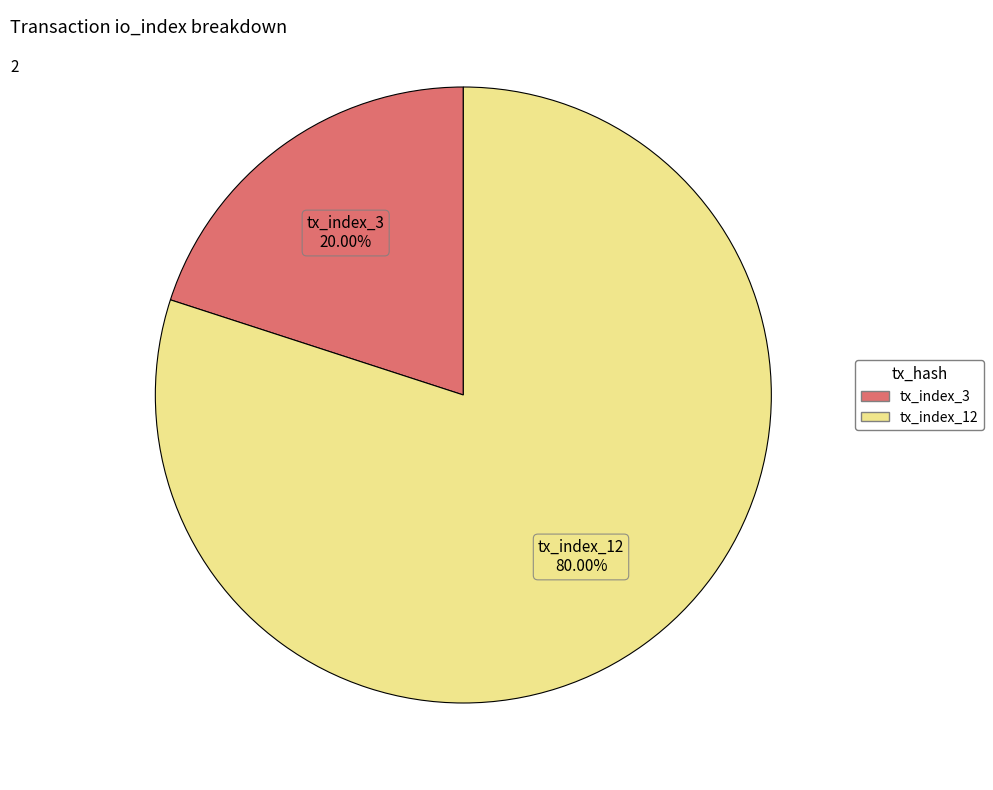

Rank the categories by value from lowest to highest.

tx_index_3, tx_index_12